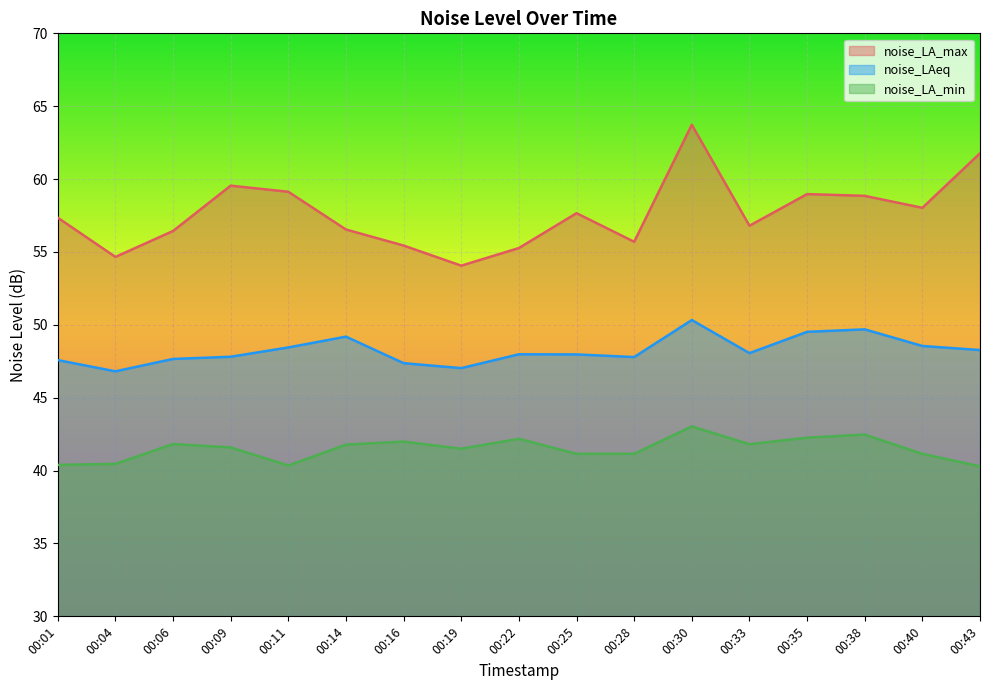

Is the value of noise_LA_min at 00:38 greater than the value of noise_LA_max at 00:38?

No